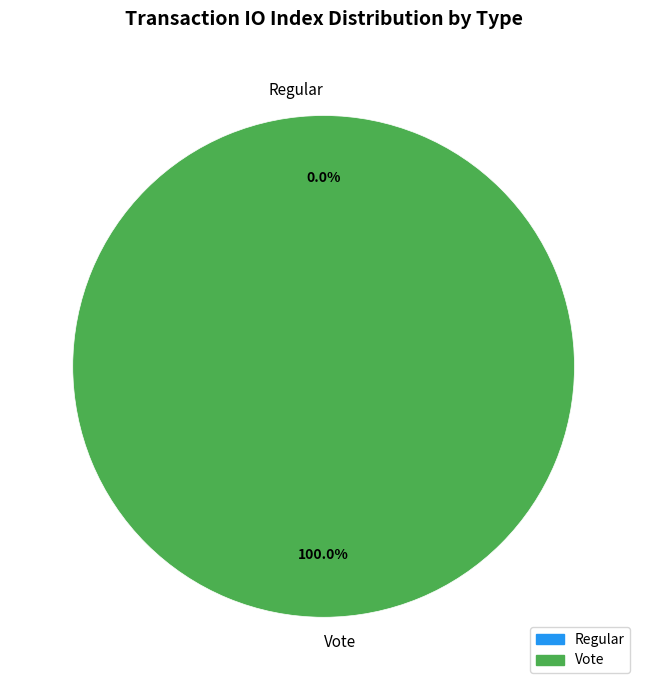

Rank the categories by value from lowest to highest.

Regular, Vote